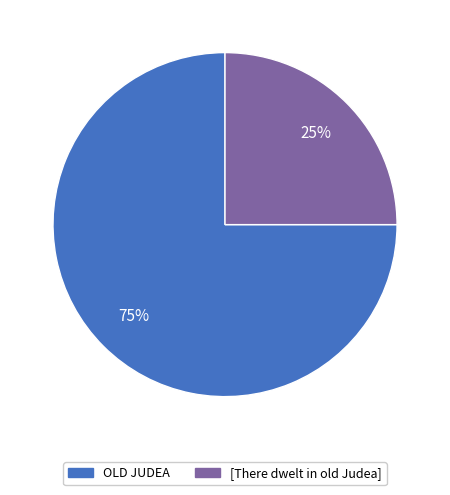

Is the sum of OLD JUDEA and [There dwelt in old Judea] greater than half?

Yes